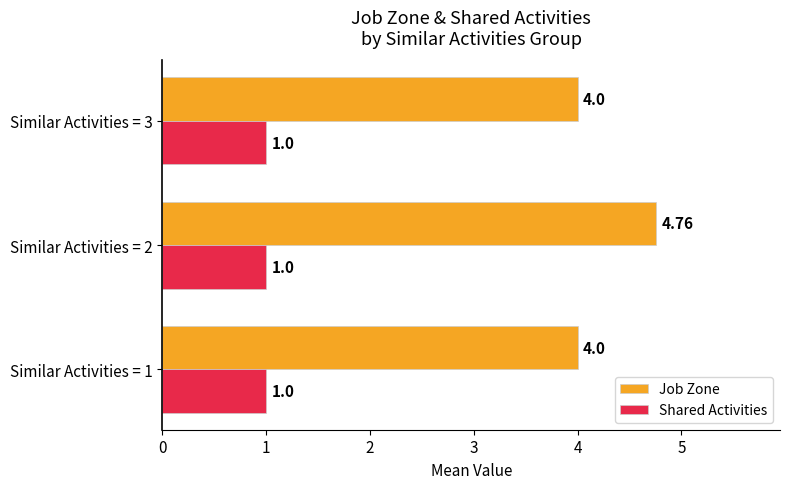

What is the minimum value shown in the chart?

1.0